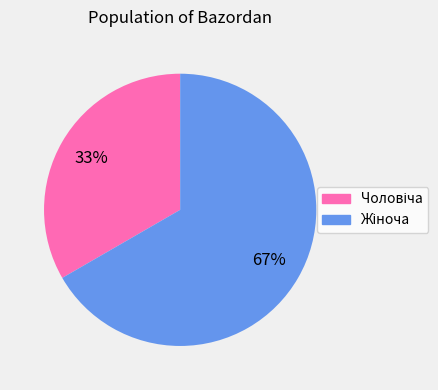

Count the number of slices in the pie.

2